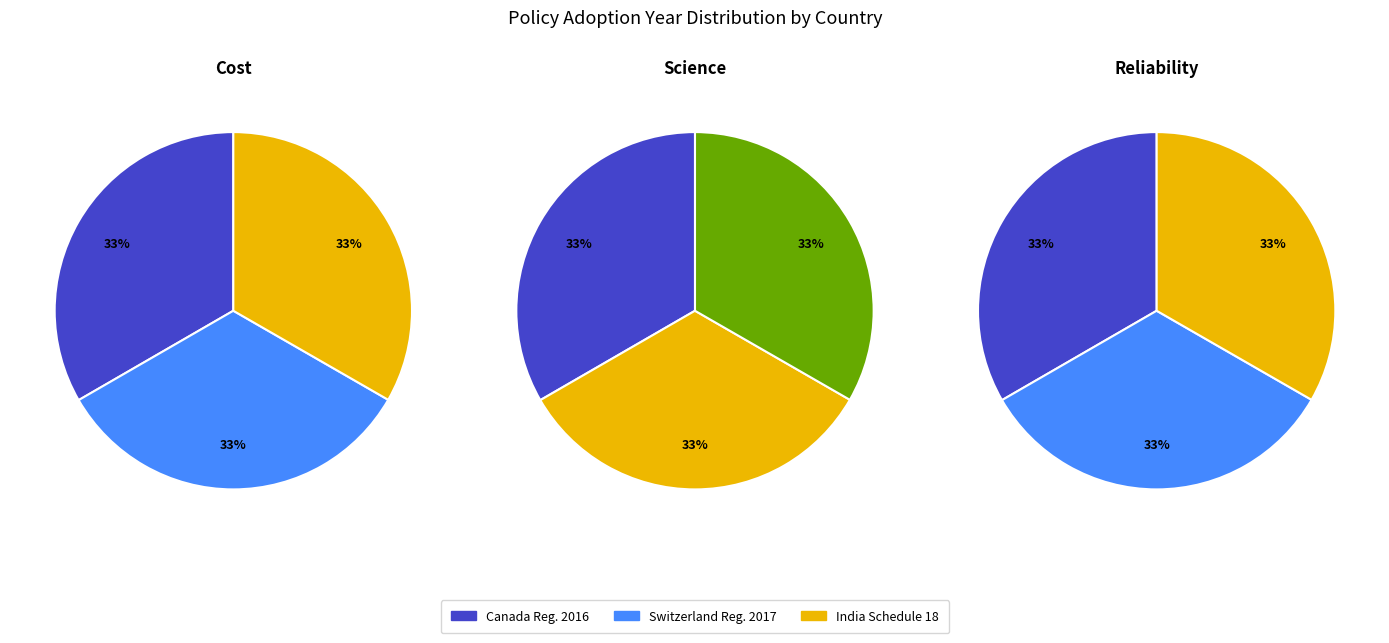

What portion of the pie excludes Energy Efficiency Regulations, 2016 (Canada)?

66.7%